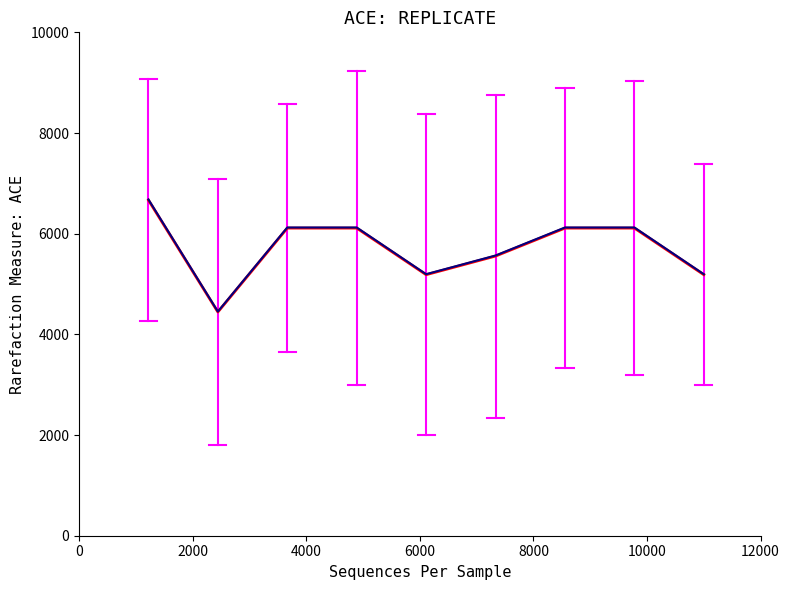

How many lines are shown in the chart?

2